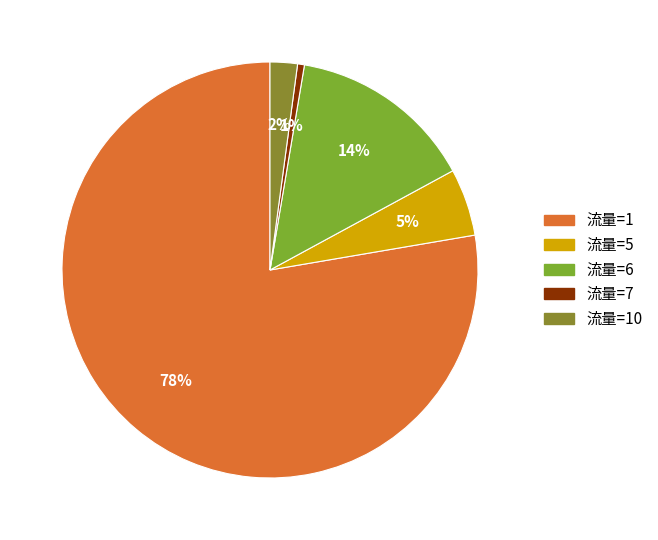

How many segments does this pie chart have?

5